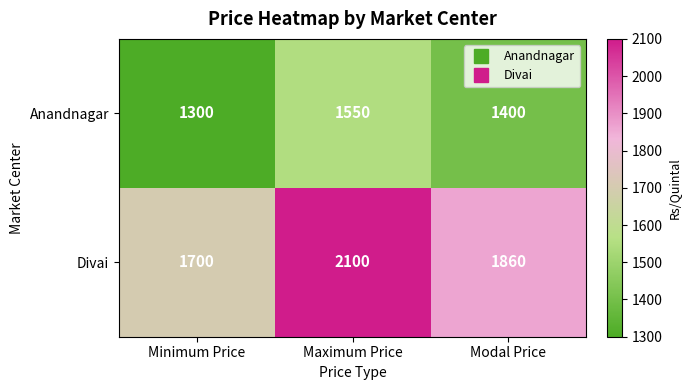

Reading left to right, transcribe all the data shown in this chart.

Anandnagar: 1300	1550	1400
Divai: 1700	2100	1860